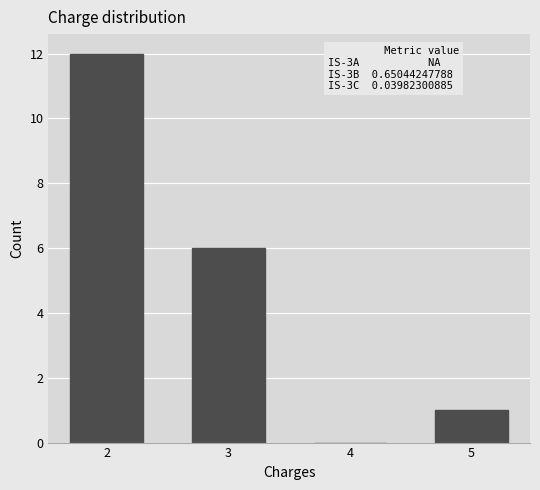

The chart shows a value of 12 at 2. True or false?

True